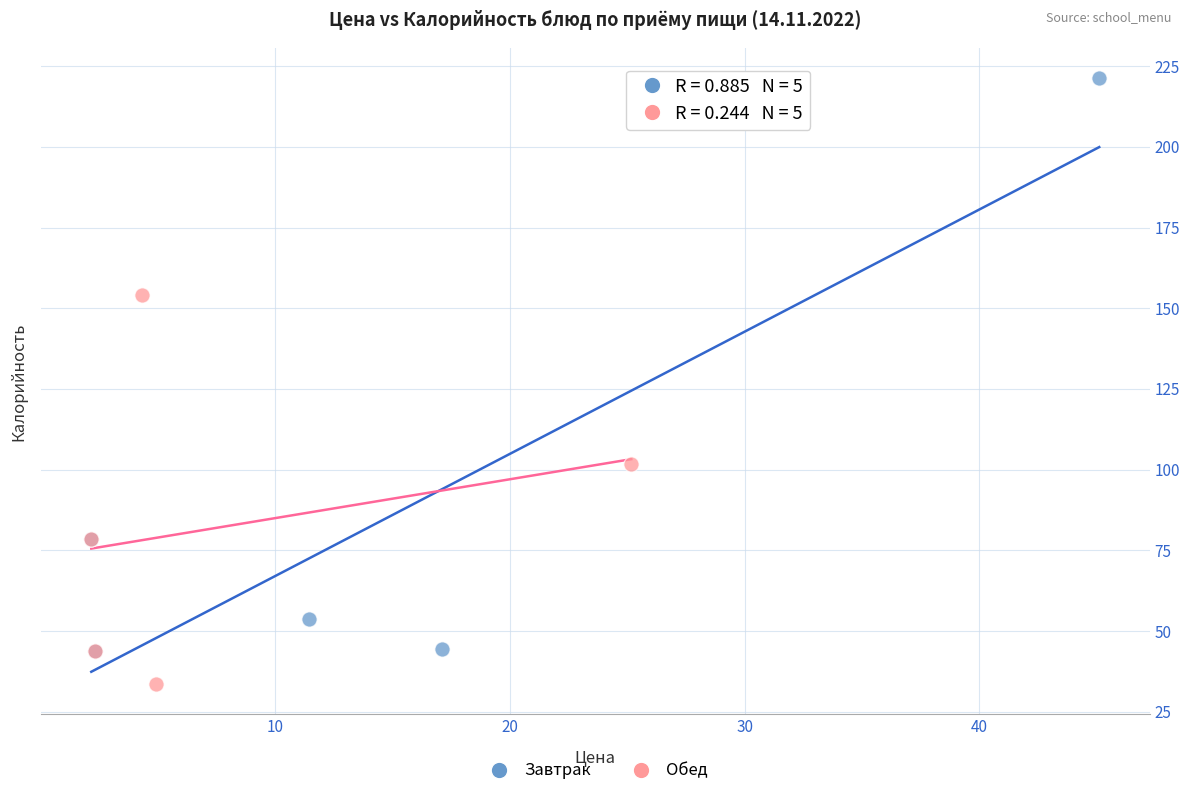

Which series contains the lowest Y value?

Обед